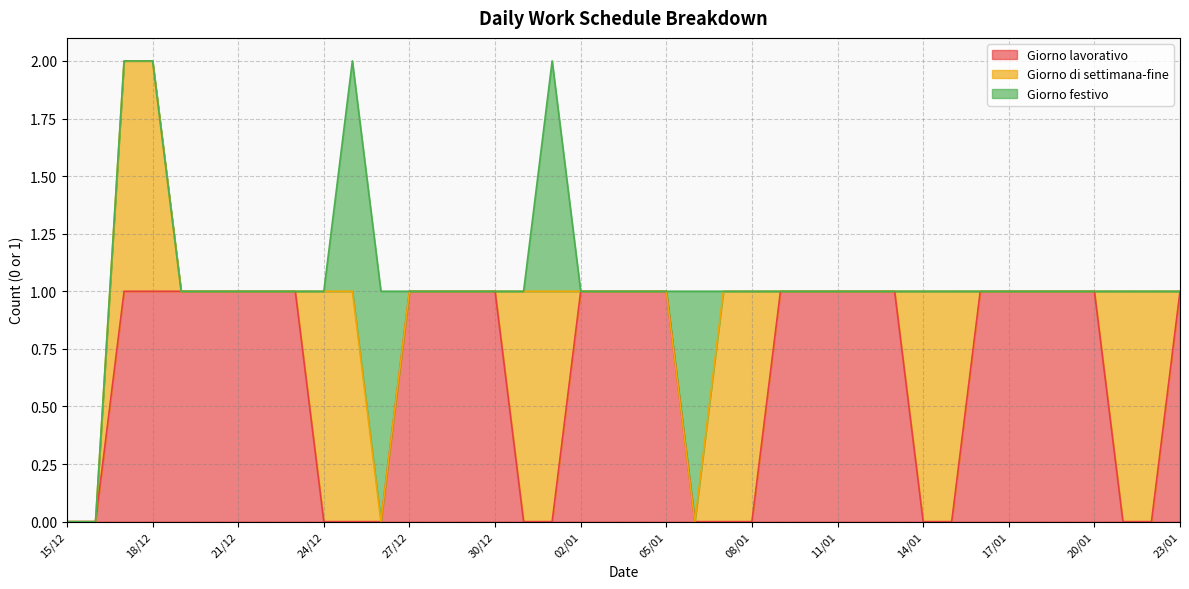

What are all the series names shown in the legend?

Giorno lavorativo, Giorno di settimana-fine, Giorno festivo